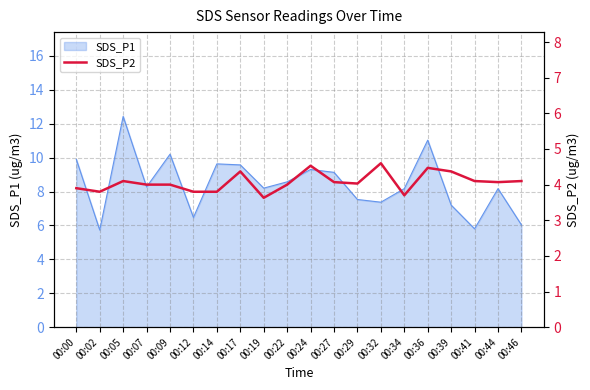

Where does the data first go above 4?

00:05